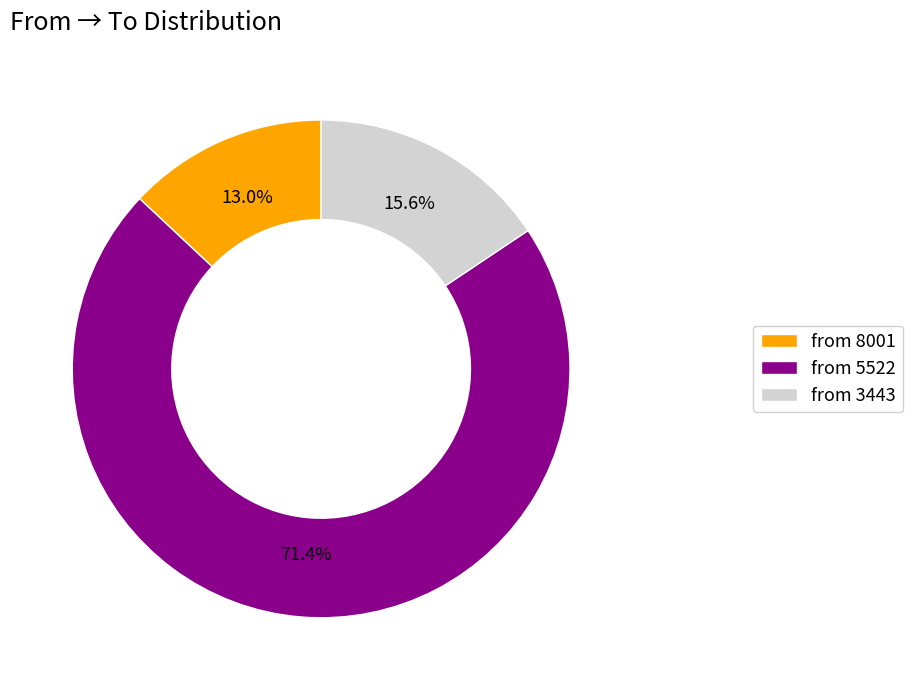

To the nearest percent, what is the difference between the largest and smallest slice percentages?

58%